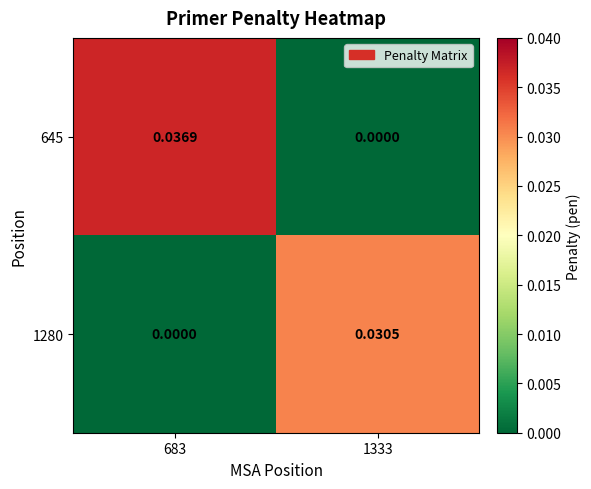

Count the number of categories in the chart.

2